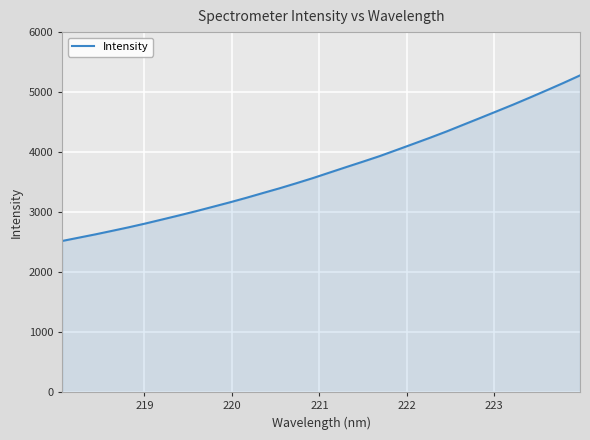

What is the difference between the maximum and minimum values?

2759.1